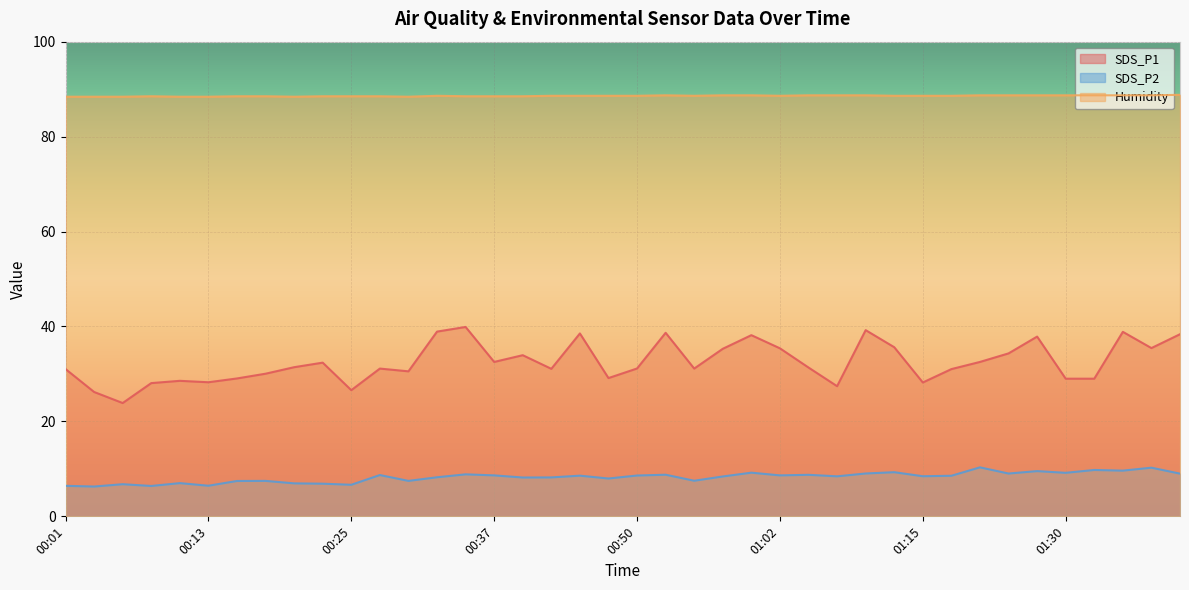

True or false: SDS_P2 and SDS_P1 cross at least once.

False